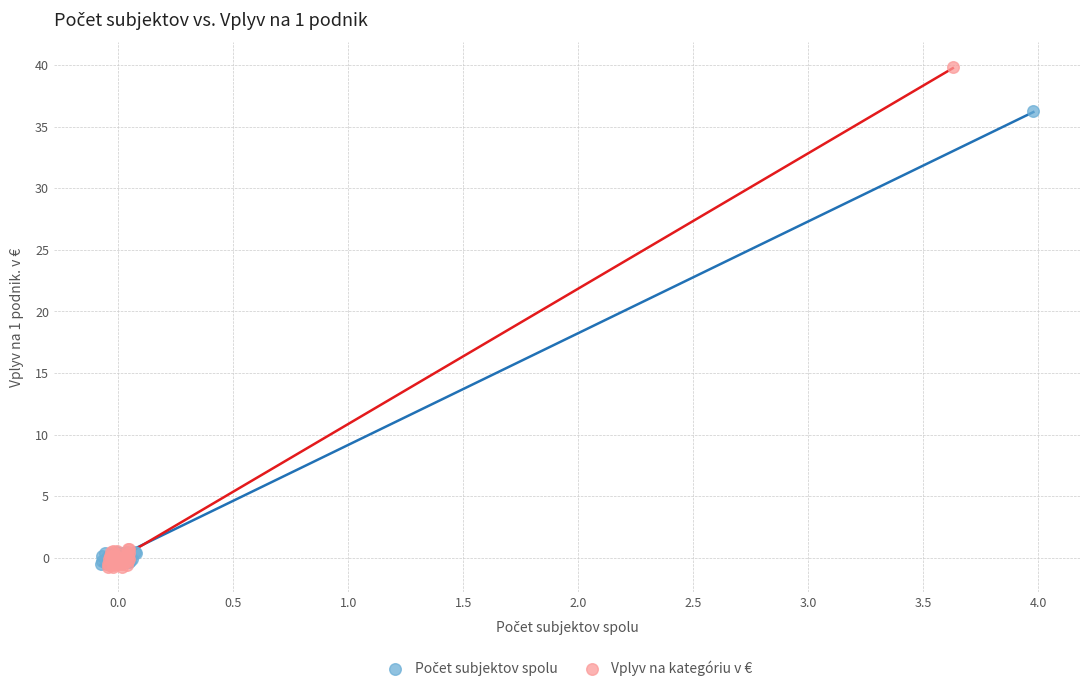

Which series has the largest Y range (max minus min)?

Vplyv na kategóriu v €